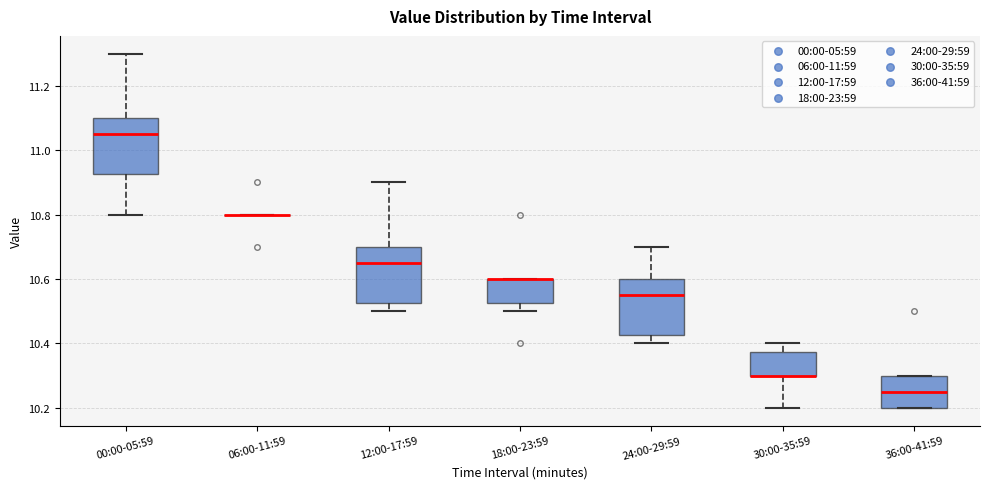

Reading left to right, transcribe this box plot: for each box, give where its median line is, the range the box spans, and where its two whiskers end, as read against the y-axis. The values are not printed on the chart, so give them approximately, as read against the axis.

00:00-05:59: median 11.06, box 10.92 to 11.10, whiskers 10.80 to 11.30
06:00-11:59: box collapsed to a line at 10.80, whiskers 10.80 to 10.80
12:00-17:59: median 10.66, box 10.52 to 10.70, whiskers 10.50 to 10.90
18:00-23:59: median 10.60 (drawn on the box's upper edge), box 10.52 to 10.60, whiskers 10.50 to 10.60
24:00-29:59: median 10.56, box 10.42 to 10.60, whiskers 10.40 to 10.70
30:00-35:59: median 10.30 (drawn on the box's lower edge), box 10.30 to 10.38, whiskers 10.20 to 10.40
36:00-41:59: median 10.26, box 10.20 to 10.30, whiskers 10.20 to 10.30